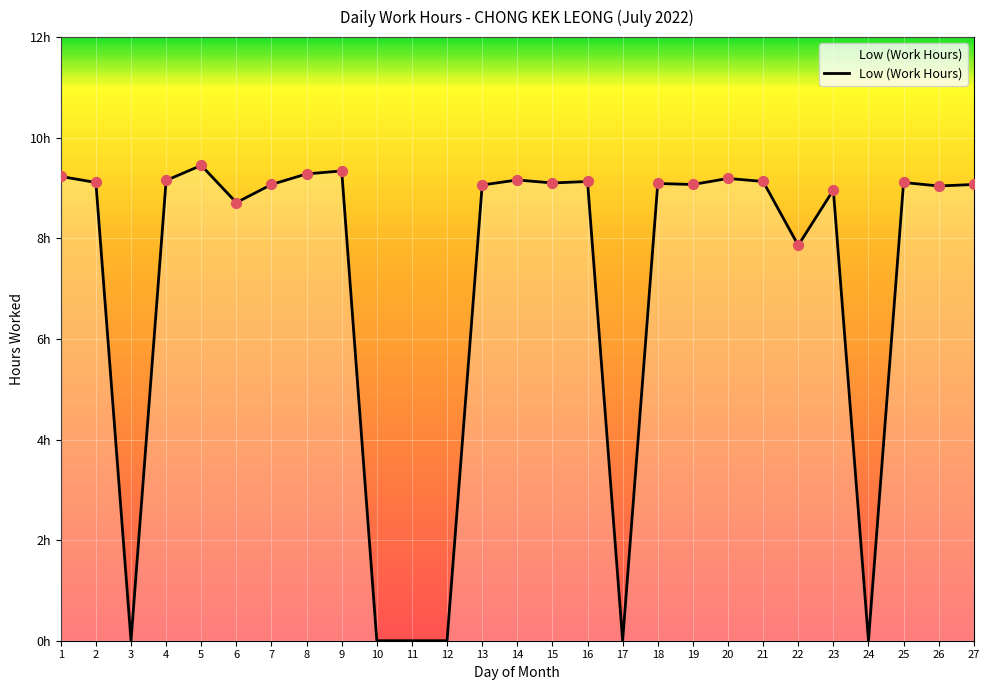

Which has a higher value, 3 or 1?

1